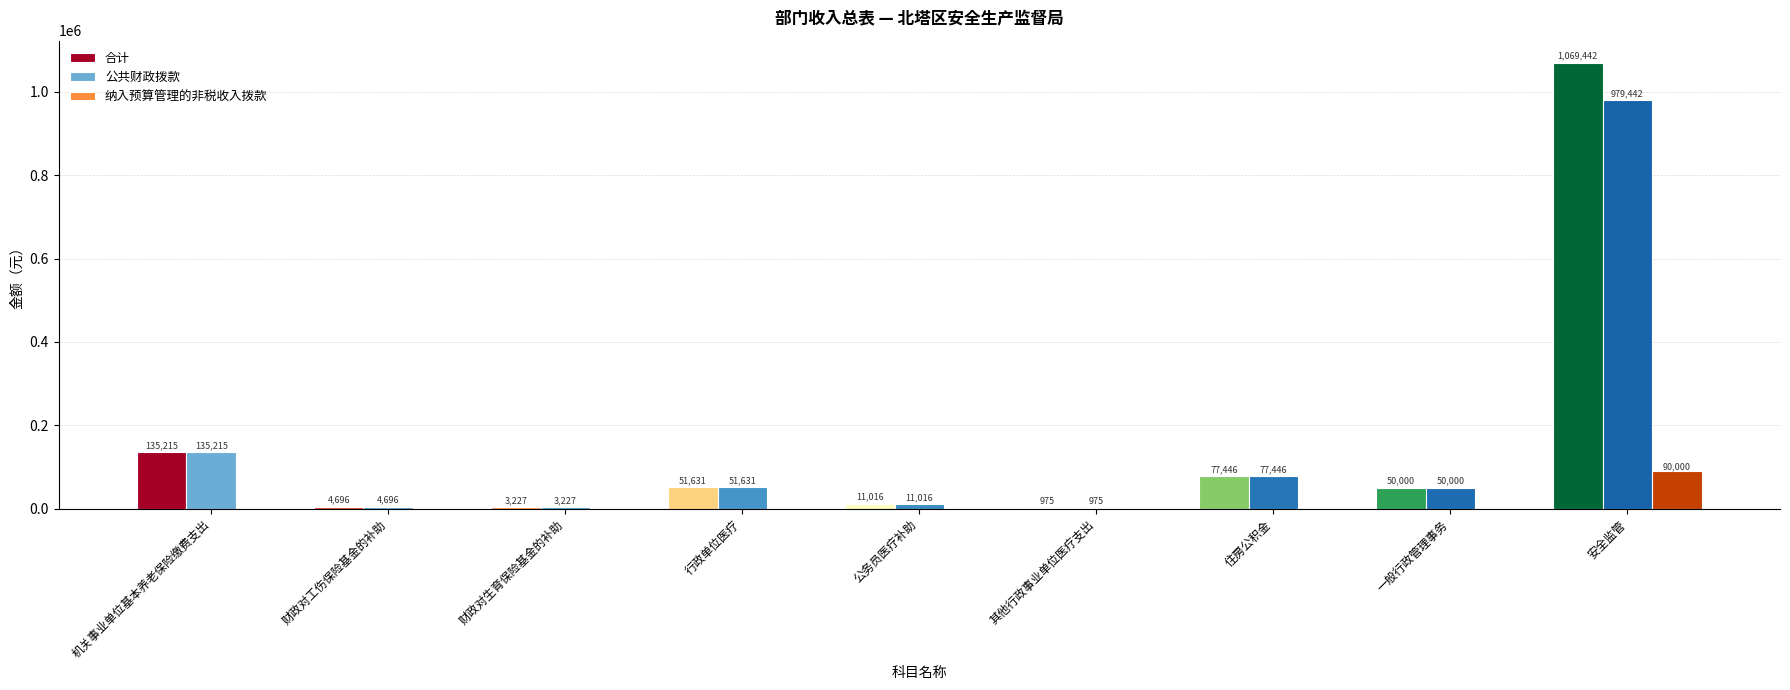

What is the sum of all 公共财政拨款 values?

1313648